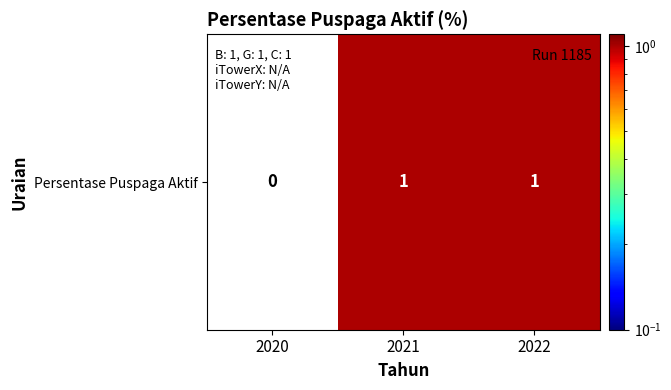

Is it true that the value at 2022 is 1?

True